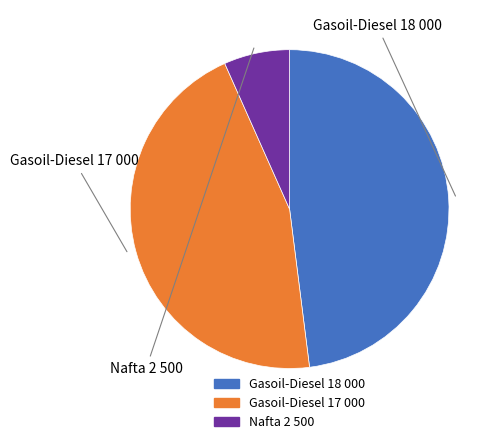

Is there a majority slice in this chart?

No